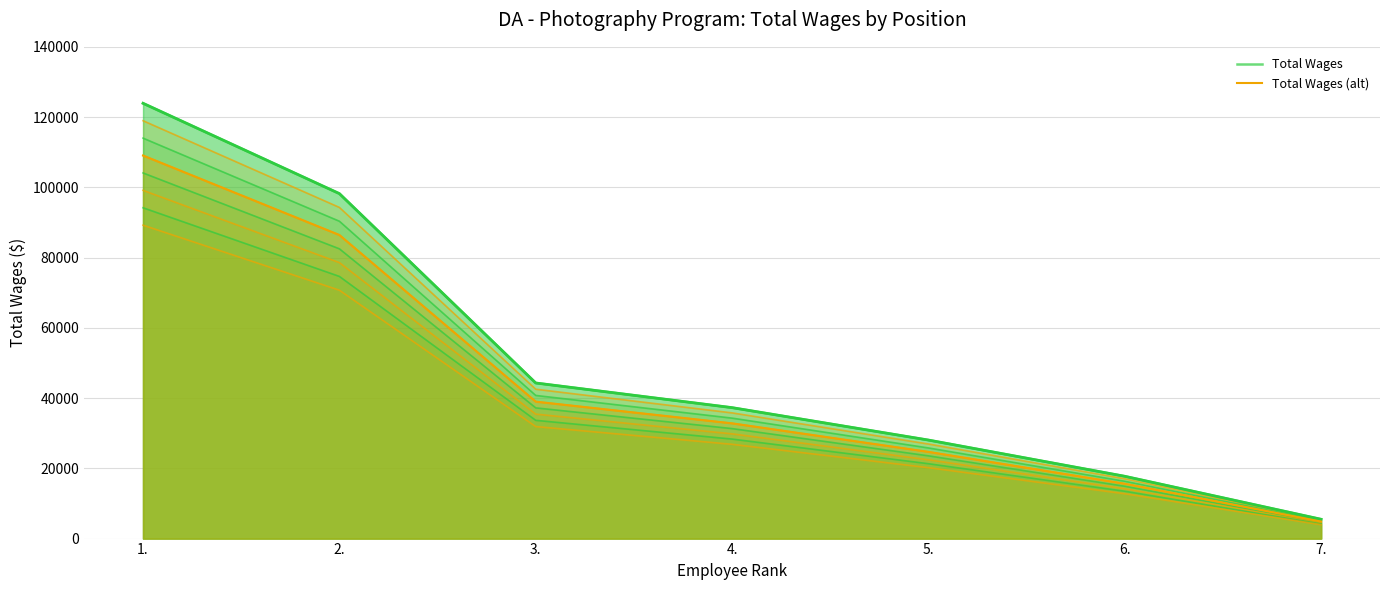

Rank the series at 1. from highest to lowest value.

Total Wages, Total Wages (alt)